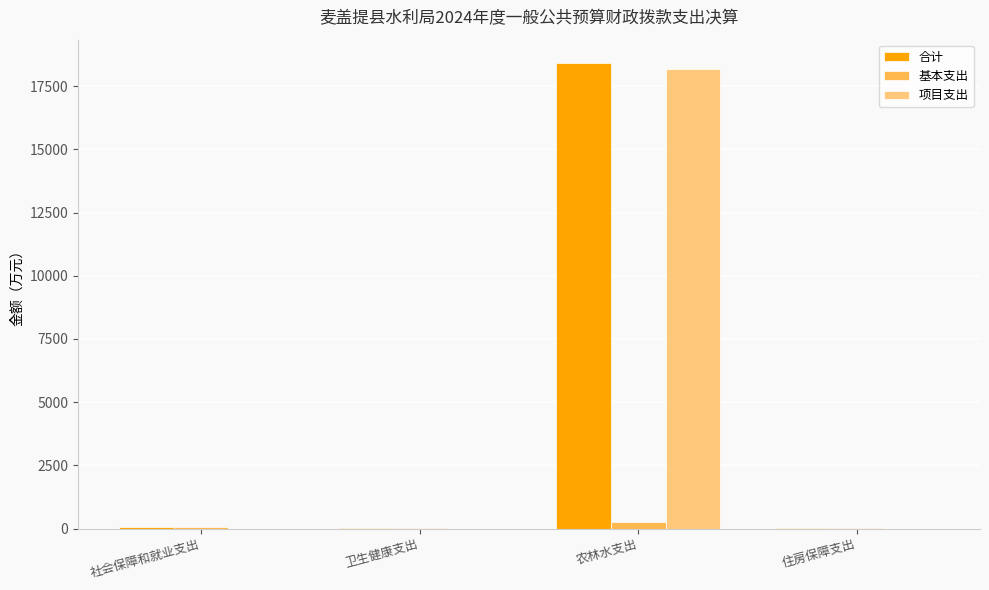

What are all the series names shown in the legend?

合计, 基本支出, 项目支出